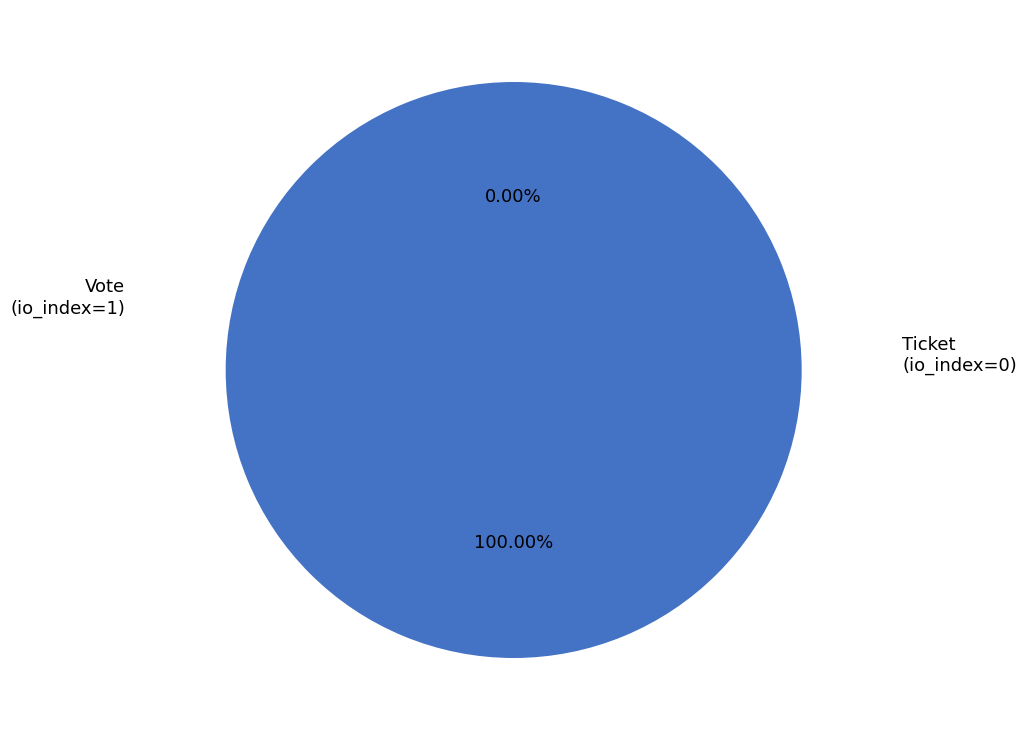

To the nearest percent, what is the difference between the Vote
(io_index=1) and Ticket
(io_index=0) slice percentages?

100%